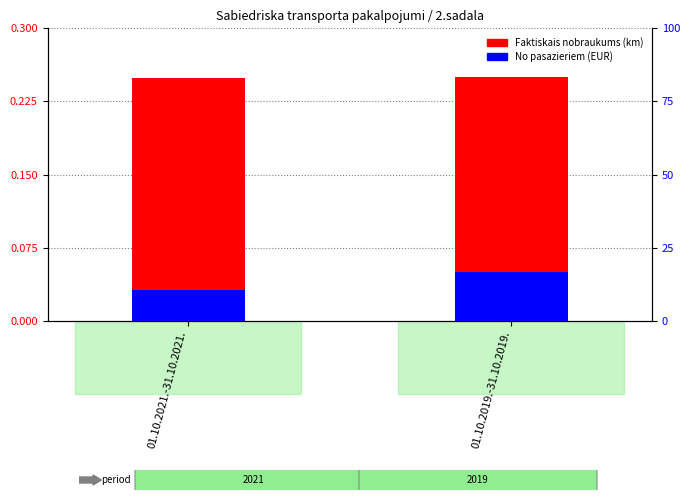

Rank the series at 01.10.2019.-31.10.2019. from lowest to highest value.

No pasazieriem (EUR), Faktiskais nobraukums (km)